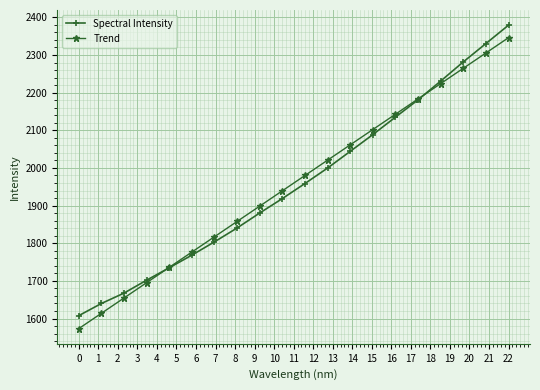

What is the lowest value of the Trend series?

1573.2